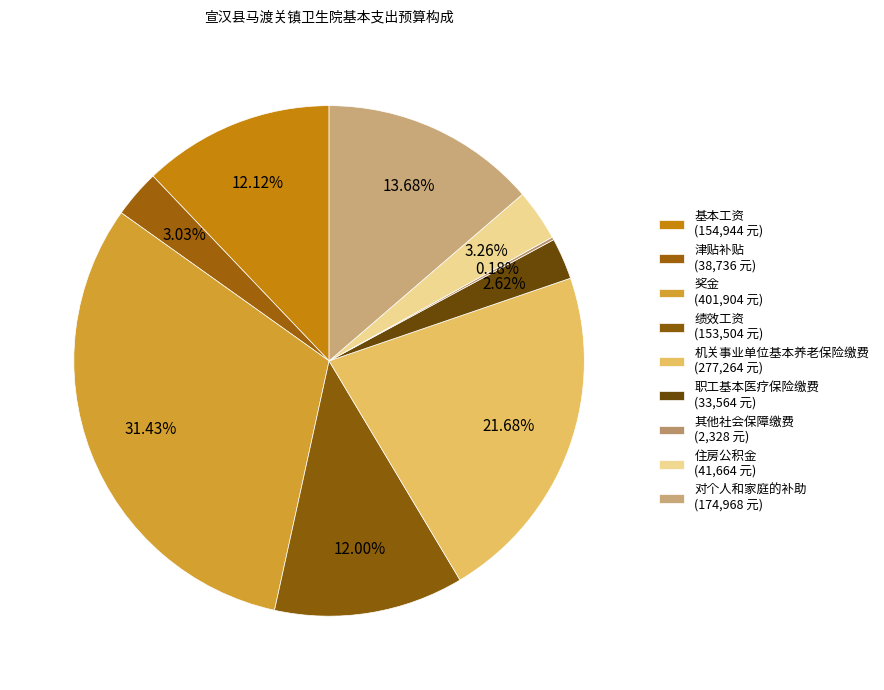

Count the number of slices in the pie.

9